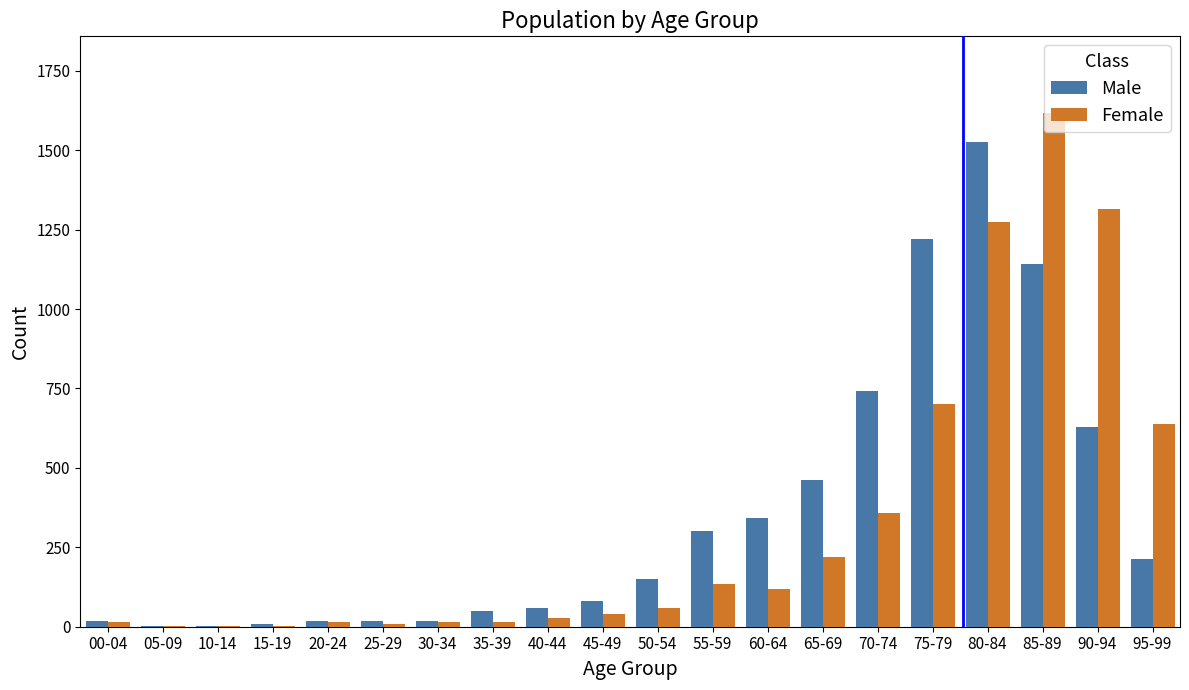

Is the value of Male at 20-24 greater than the value of Female at 55-59?

No